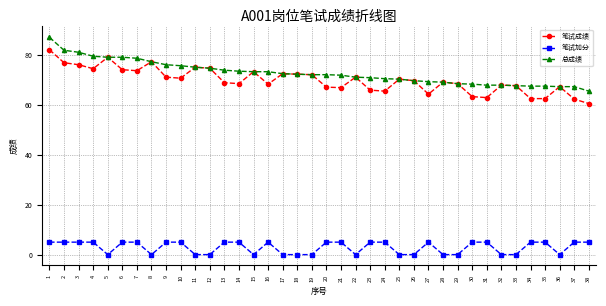

What is the total value across all series at 19?

144.4